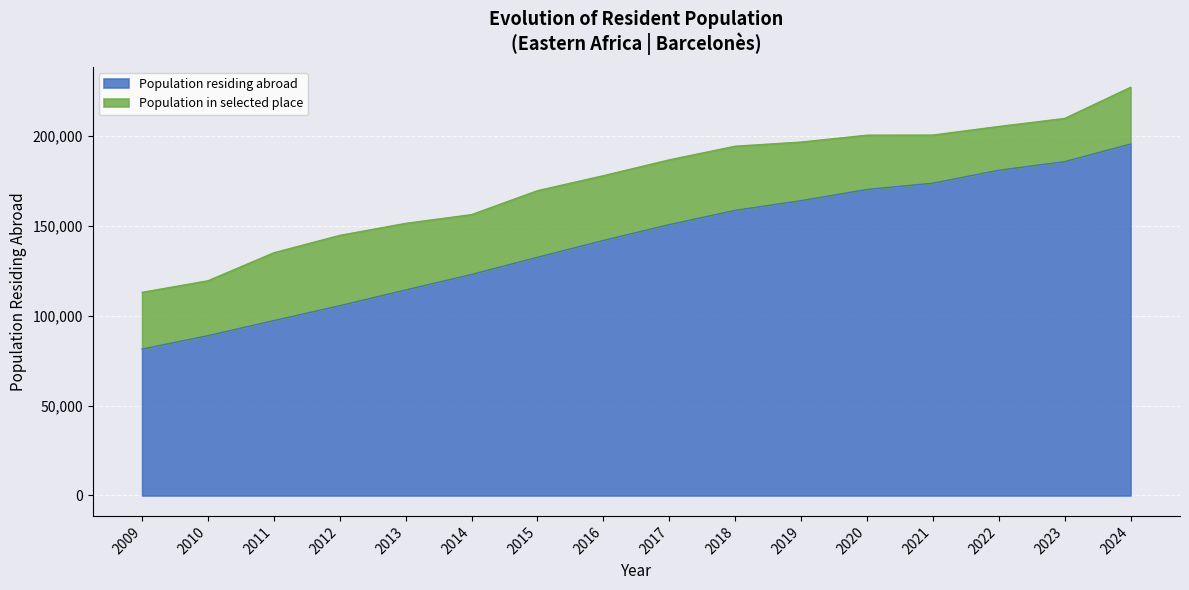

True or false: the data shows 150790 at 2017.

True